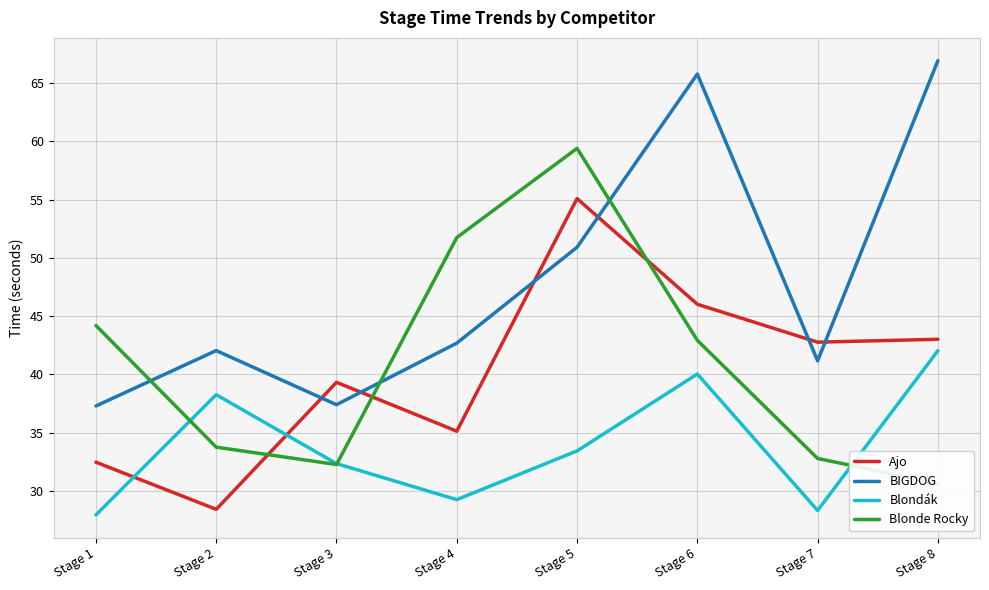

Read the Blonde Rocky value at Stage 4.

51.7